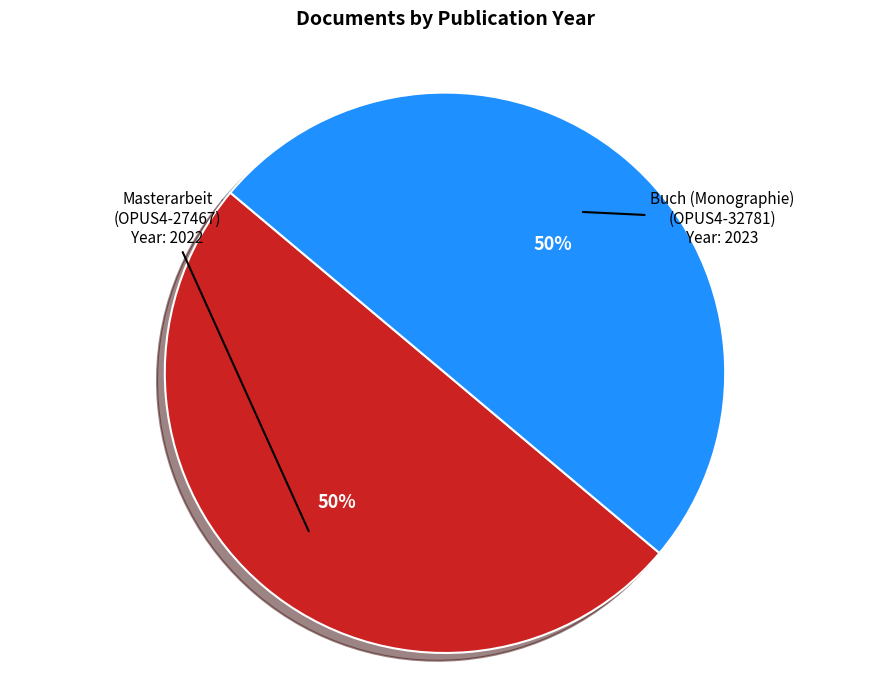

To the nearest percent, what is the average slice percentage?

50%